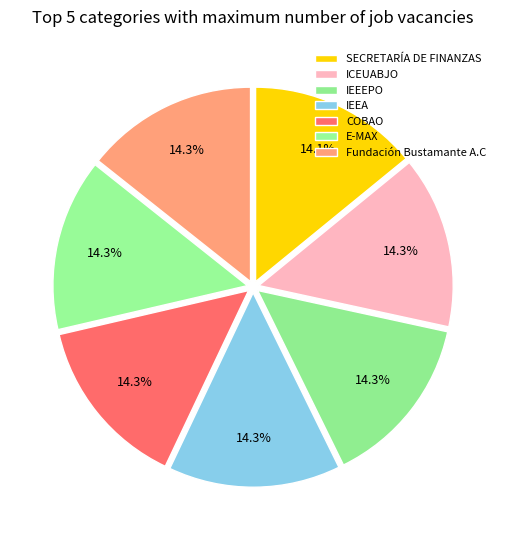

Which slice is the largest?

Fundación Bustamante A.C